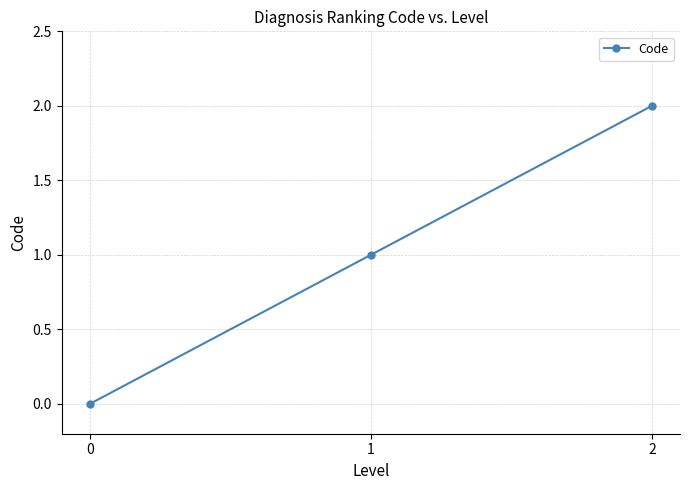

Between 0 and 1, which is larger?

1